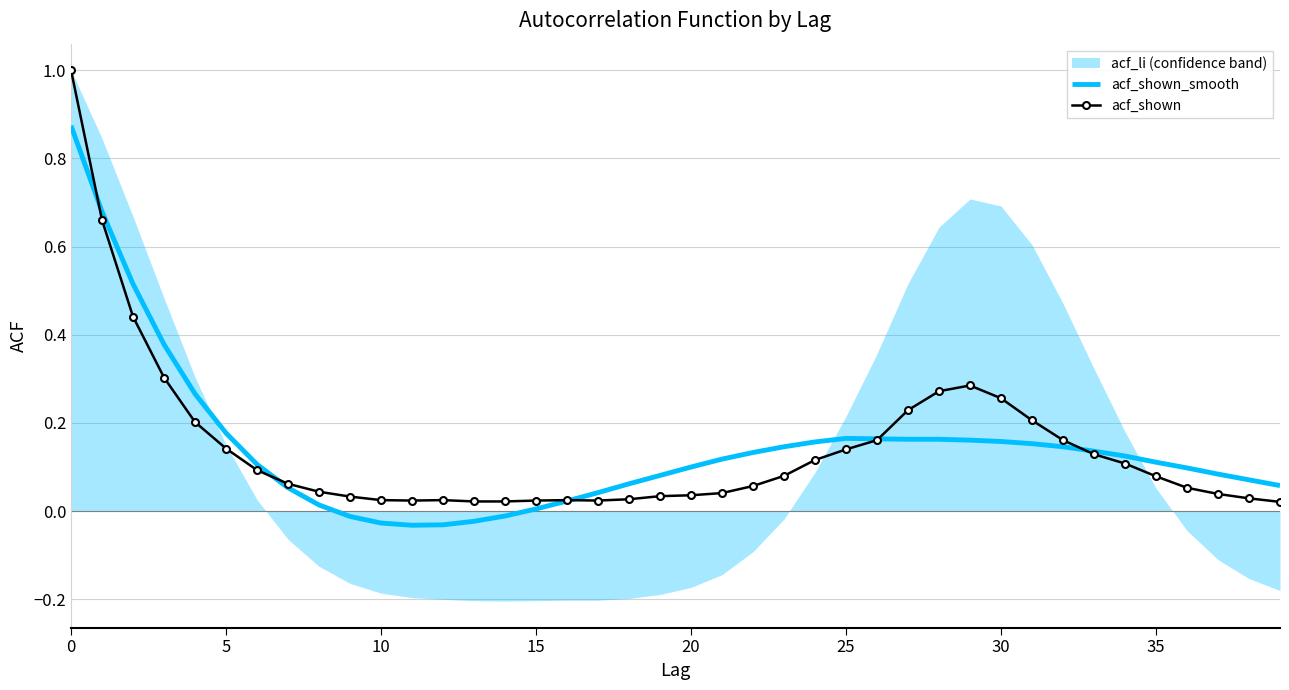

Reading right to left, list all the values displayed in this chart.

acf_shown_smooth: 0.1	0.1	0.1	0.1	0.1	0.1	0.1	0.1	0.2	0.2	0.2	0.2	0.2	0.2	0.2	0.2	0.1	0.1	0.1	0.1	0.1	0.1	0.0	0.0	0.0	-0.0	-0.0	-0.0	-0.0	-0.0	-0.0	0.0	0.1	0.1	0.2	0.3	0.4	0.5	0.7	0.9
acf_shown: 0.0	0.0	0.0	0.1	0.1	0.1	0.1	0.2	0.2	0.3	0.3	0.3	0.2	0.2	0.1	0.1	0.1	0.1	0.0	0.0	0.0	0.0	0.0	0.0	0.0	0.0	0.0	0.0	0.0	0.0	0.0	0.0	0.1	0.1	0.1	0.2	0.3	0.4	0.7	1.0